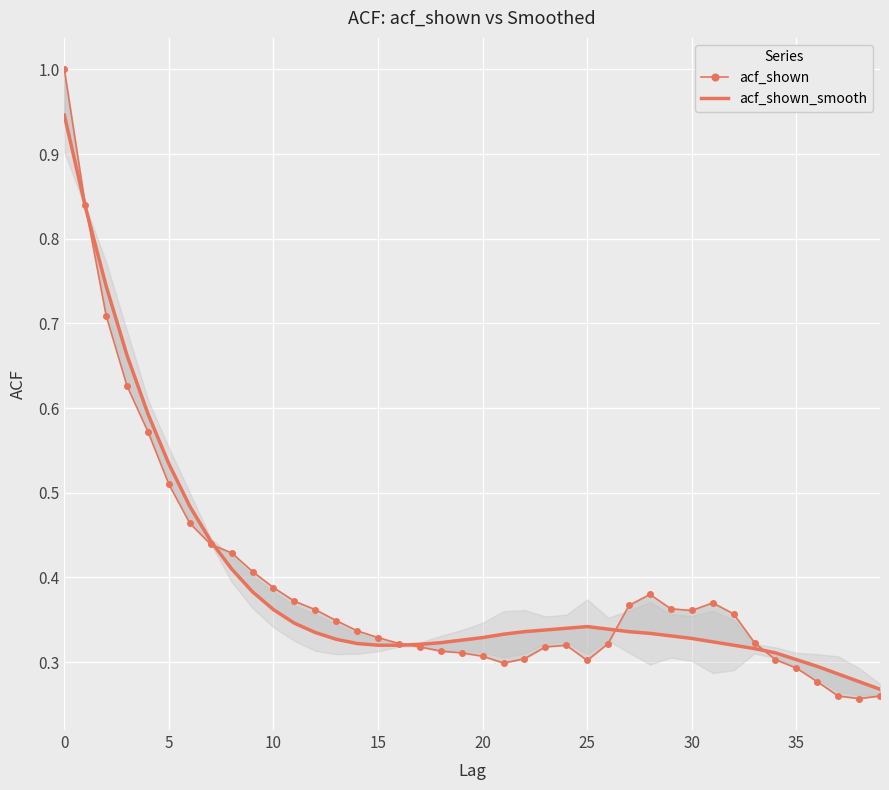

How many intersections are there between acf_shown and acf_shown_smooth?

5